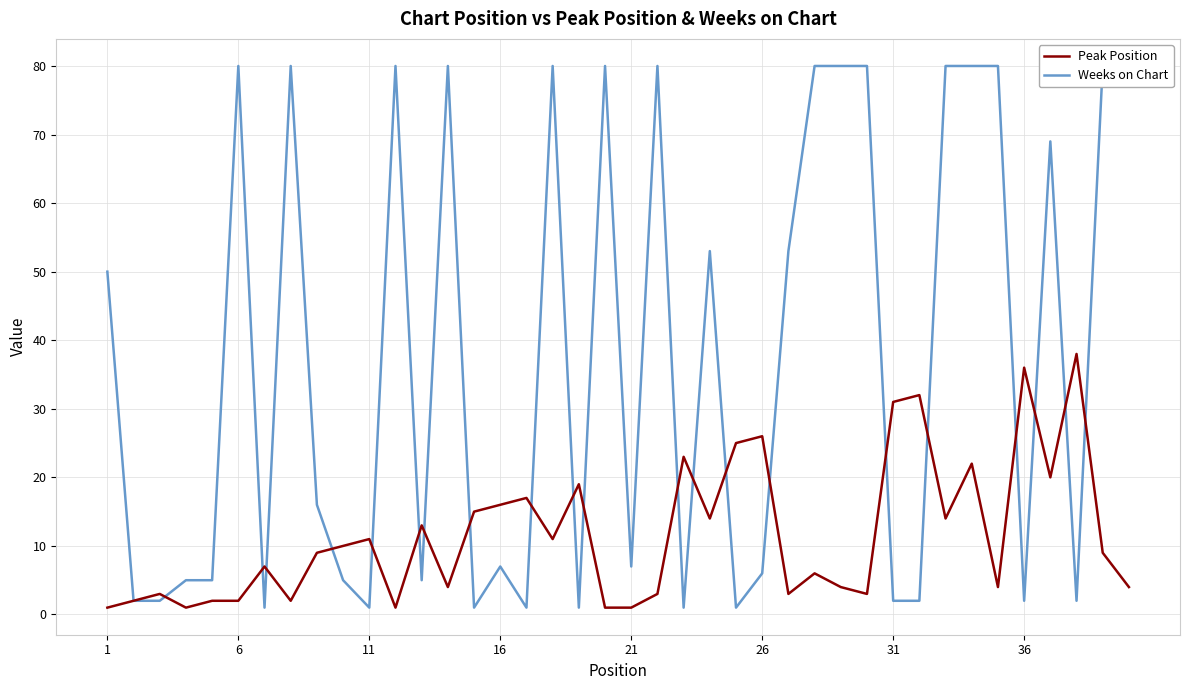

How many data points does each series have?

40